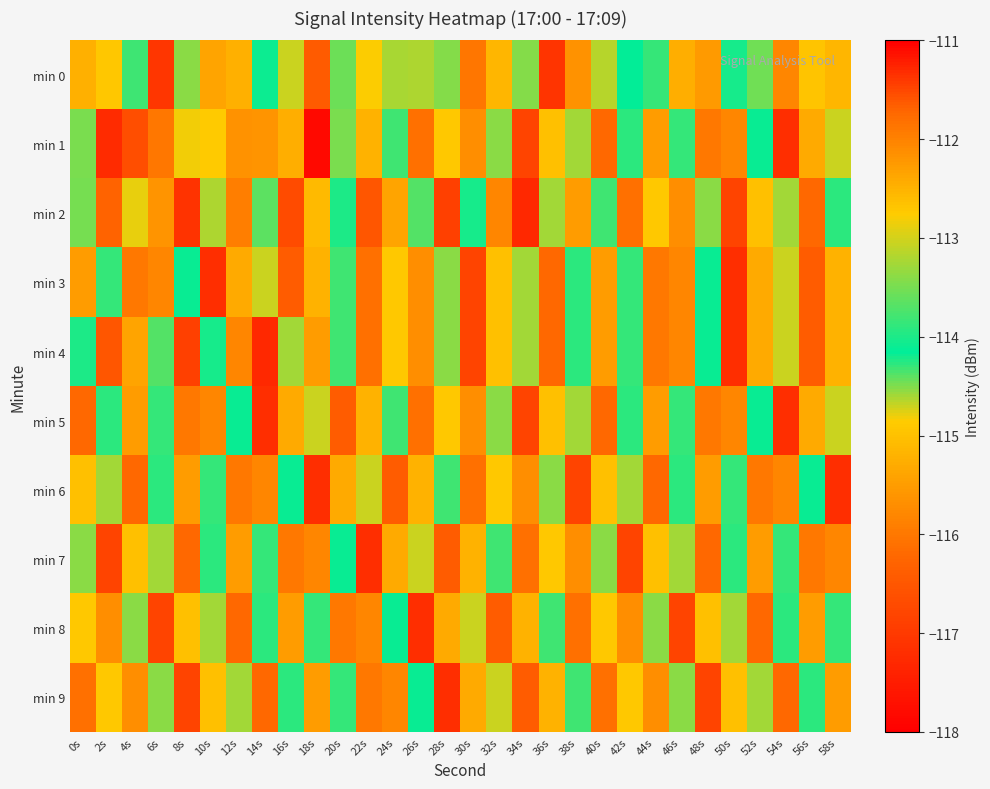

Reading left to right, what are all the values shown in this chart?

min 0: 0s=-115.2	2s=-112.7	4s=-114.3	6s=-117.0	8s=-113.4	10s=-115.4	12s=-115.2	14s=-114.2	16s=-114.7	18s=-116.4	20s=-113.5	22s=-114.8	24s=-113.2	26s=-113.2	28s=-114.5	30s=-116.0	32s=-115.1	34s=-114.5	36s=-117.1	38s=-115.6	40s=-114.7	42s=-114.2	44s=-113.8	46s=-115.3	48s=-115.5	50s=-114.2	52s=-114.5	54s=-115.8	56s=-115.0	58s=-115.2
min 1: 0s=-114.5	2s=-117.3	4s=-116.7	6s=-111.9	8s=-114.8	10s=-112.7	12s=-115.6	14s=-115.6	16s=-115.2	18s=-117.8	20s=-114.5	22s=-115.2	24s=-113.8	26s=-116.1	28s=-114.9	30s=-115.7	32s=-113.4	34s=-116.8	36s=-115.0	38s=-114.6	40s=-116.2	42s=-113.9	44s=-115.5	46s=-114.3	48s=-116.0	50s=-115.8	52s=-114.1	54s=-117.2	56s=-115.3	58s=-114.7
min 2: 0s=-113.5	2s=-116.3	4s=-114.8	6s=-115.6	8s=-117.1	10s=-113.2	12s=-115.9	14s=-114.4	16s=-116.7	18s=-115.1	20s=-114.0	22s=-116.5	24s=-115.4	26s=-113.7	28s=-116.9	30s=-114.2	32s=-115.8	34s=-117.3	36s=-114.6	38s=-115.5	40s=-113.8	42s=-116.1	44s=-114.9	46s=-115.7	48s=-113.4	50s=-116.8	52s=-115.0	54s=-114.6	56s=-116.2	58s=-113.9
min 3: 0s=-115.5	2s=-114.3	4s=-116.0	6s=-115.8	8s=-114.1	10s=-117.2	12s=-115.3	14s=-114.7	16s=-116.4	18s=-115.2	20s=-113.8	22s=-116.1	24s=-114.9	26s=-115.7	28s=-113.4	30s=-116.8	32s=-115.0	34s=-114.6	36s=-116.2	38s=-113.9	40s=-115.5	42s=-114.3	44s=-116.0	46s=-115.8	48s=-114.1	50s=-117.2	52s=-115.3	54s=-114.7	56s=-116.4	58s=-115.2
min 4: 0s=-114.0	2s=-116.5	4s=-115.4	6s=-113.7	8s=-116.9	10s=-114.2	12s=-115.8	14s=-117.3	16s=-114.6	18s=-115.5	20s=-113.8	22s=-116.1	24s=-114.9	26s=-115.7	28s=-113.4	30s=-116.8	32s=-115.0	34s=-114.6	36s=-116.2	38s=-113.9	40s=-115.5	42s=-114.3	44s=-116.0	46s=-115.8	48s=-114.1	50s=-117.2	52s=-115.3	54s=-114.7	56s=-116.4	58s=-115.2
min 5: 0s=-116.2	2s=-113.9	4s=-115.5	6s=-114.3	8s=-116.0	10s=-115.8	12s=-114.1	14s=-117.2	16s=-115.3	18s=-114.7	20s=-116.4	22s=-115.2	24s=-113.8	26s=-116.1	28s=-114.9	30s=-115.7	32s=-113.4	34s=-116.8	36s=-115.0	38s=-114.6	40s=-116.2	42s=-113.9	44s=-115.5	46s=-114.3	48s=-116.0	50s=-115.8	52s=-114.1	54s=-117.2	56s=-115.3	58s=-114.7
min 6: 0s=-115.0	2s=-114.6	4s=-116.2	6s=-113.9	8s=-115.5	10s=-114.3	12s=-116.0	14s=-115.8	16s=-114.1	18s=-117.2	20s=-115.3	22s=-114.7	24s=-116.4	26s=-115.2	28s=-113.8	30s=-116.1	32s=-114.9	34s=-115.7	36s=-113.4	38s=-116.8	40s=-115.0	42s=-114.6	44s=-116.2	46s=-113.9	48s=-115.5	50s=-114.3	52s=-116.0	54s=-115.8	56s=-114.1	58s=-117.2
min 7: 0s=-113.4	2s=-116.8	4s=-115.0	6s=-114.6	8s=-116.2	10s=-113.9	12s=-115.5	14s=-114.3	16s=-116.0	18s=-115.8	20s=-114.1	22s=-117.2	24s=-115.3	26s=-114.7	28s=-116.4	30s=-115.2	32s=-113.8	34s=-116.1	36s=-114.9	38s=-115.7	40s=-113.4	42s=-116.8	44s=-115.0	46s=-114.6	48s=-116.2	50s=-113.9	52s=-115.5	54s=-114.3	56s=-116.0	58s=-115.8
min 8: 0s=-114.9	2s=-115.7	4s=-113.4	6s=-116.8	8s=-115.0	10s=-114.6	12s=-116.2	14s=-113.9	16s=-115.5	18s=-114.3	20s=-116.0	22s=-115.8	24s=-114.1	26s=-117.2	28s=-115.3	30s=-114.7	32s=-116.4	34s=-115.2	36s=-113.8	38s=-116.1	40s=-114.9	42s=-115.7	44s=-113.4	46s=-116.8	48s=-115.0	50s=-114.6	52s=-116.2	54s=-113.9	56s=-115.5	58s=-114.3
min 9: 0s=-116.1	2s=-114.9	4s=-115.7	6s=-113.4	8s=-116.8	10s=-115.0	12s=-114.6	14s=-116.2	16s=-113.9	18s=-115.5	20s=-114.3	22s=-116.0	24s=-115.8	26s=-114.1	28s=-117.2	30s=-115.3	32s=-114.7	34s=-116.4	36s=-115.2	38s=-113.8	40s=-116.1	42s=-114.9	44s=-115.7	46s=-113.4	48s=-116.8	50s=-115.0	52s=-114.6	54s=-116.2	56s=-113.9	58s=-115.5